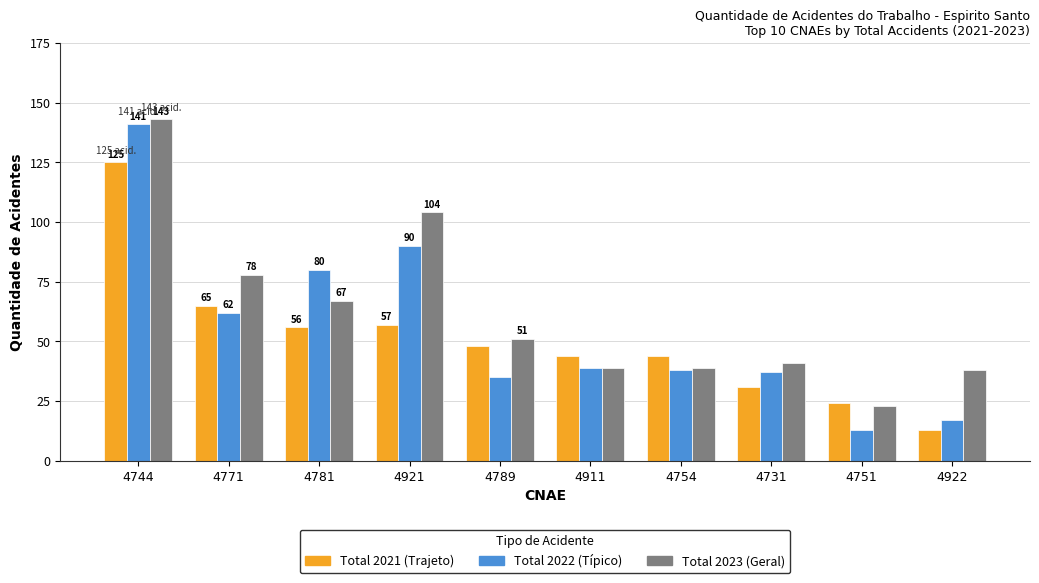

How many data points does each series have?

10